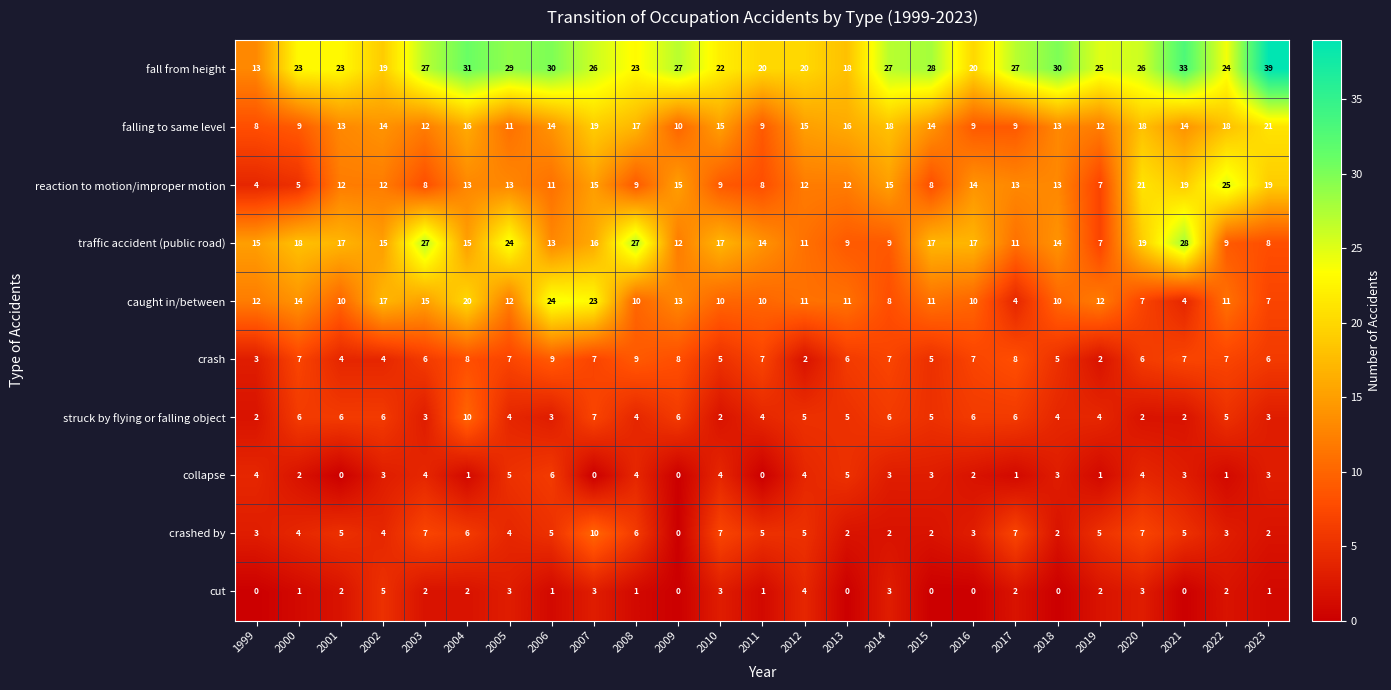

Which category has the lowest value in the falling to same level series?

1999